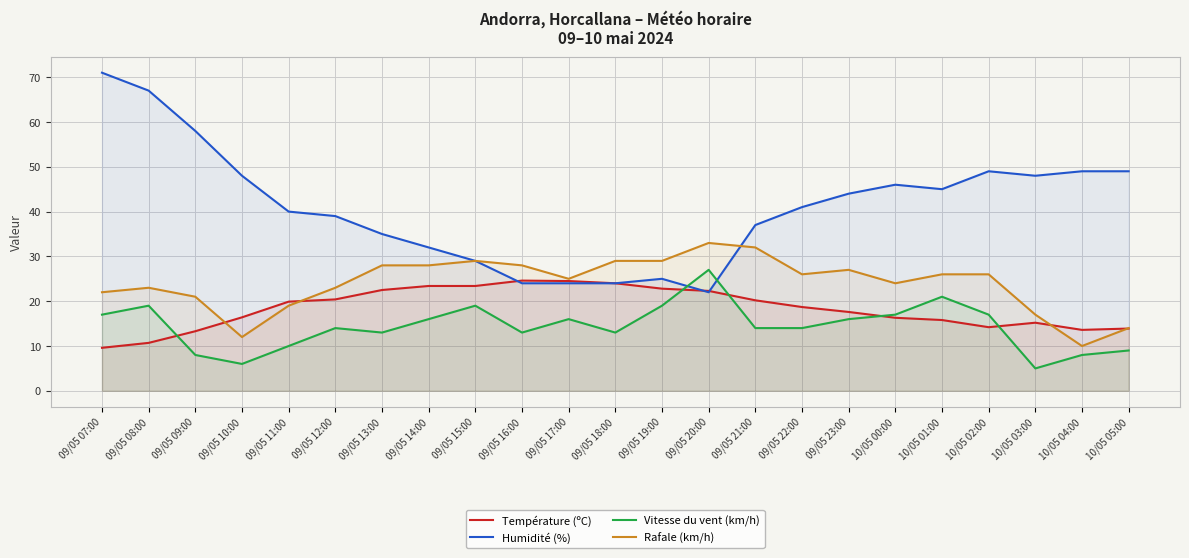

At 09/05 13:00, list the series in order from largest to smallest.

Humidité (%), Rafale (km/h), Température (ºC), Vitesse du vent (km/h)